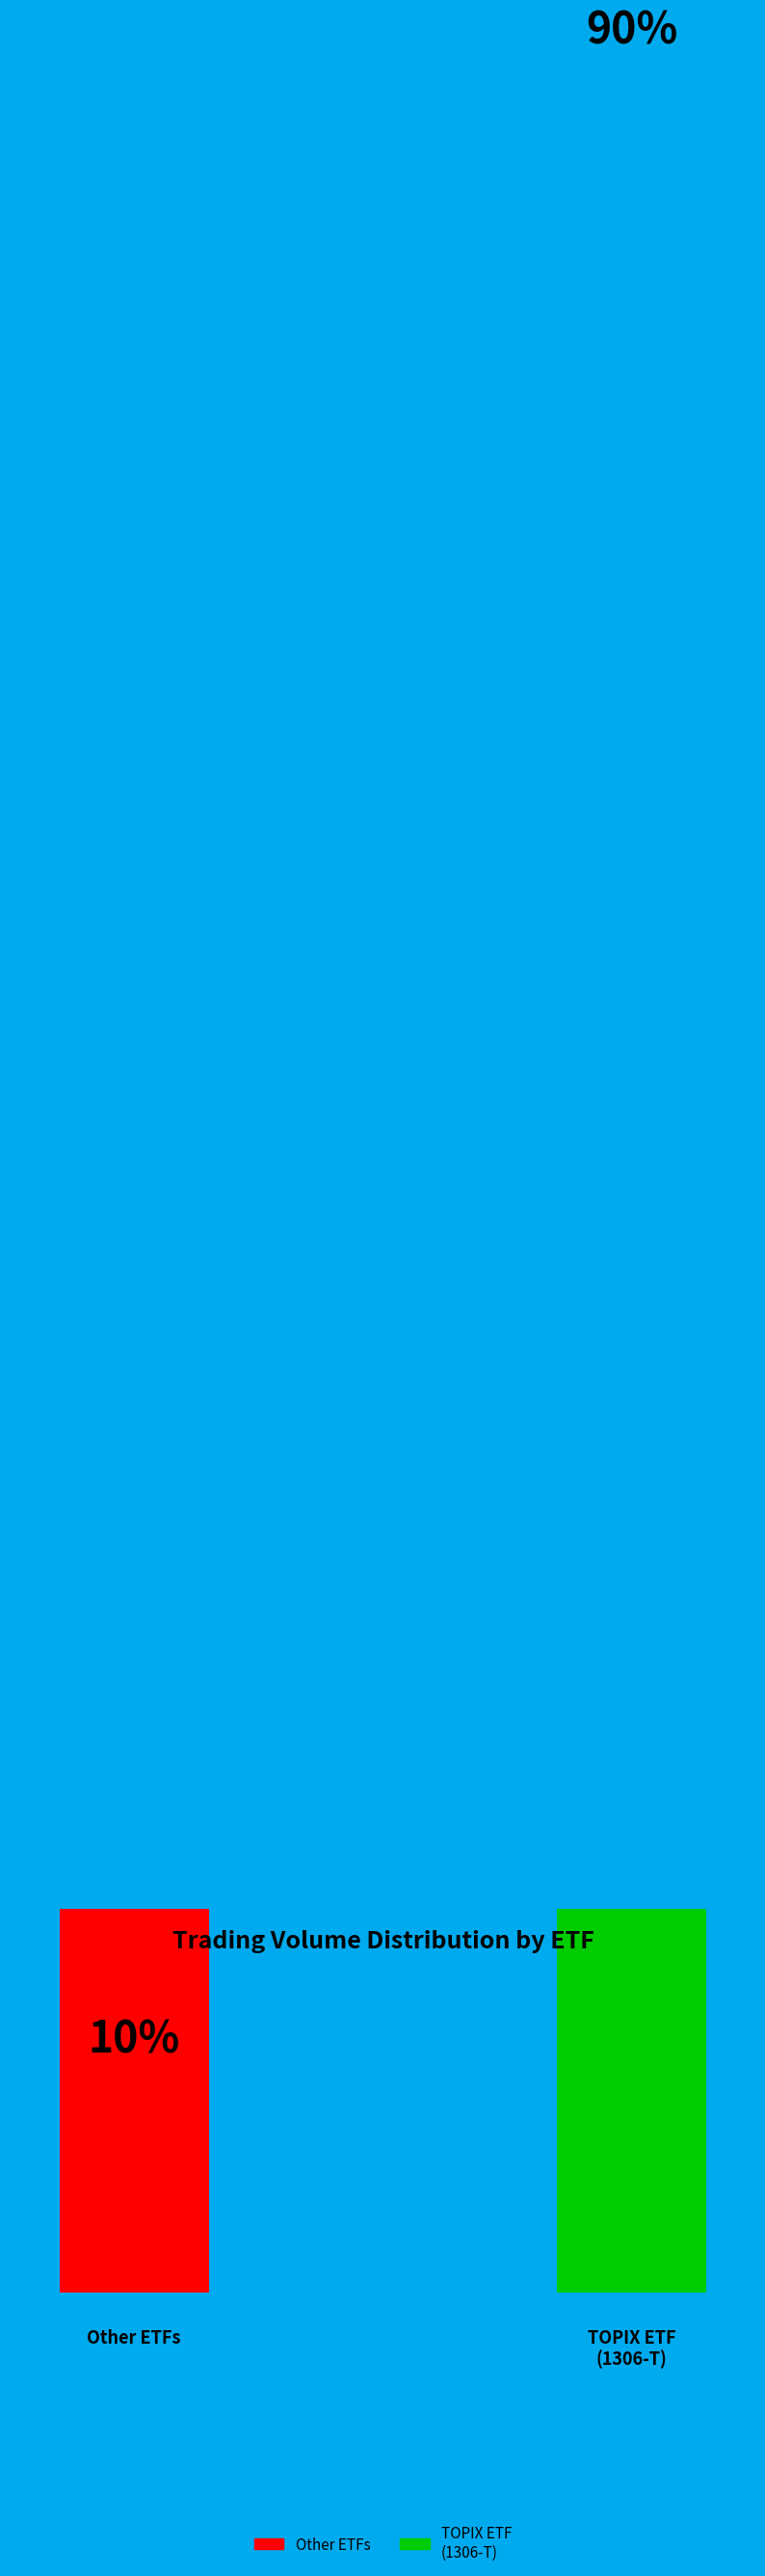

Is there any slice that represents more than half of the pie?

Yes